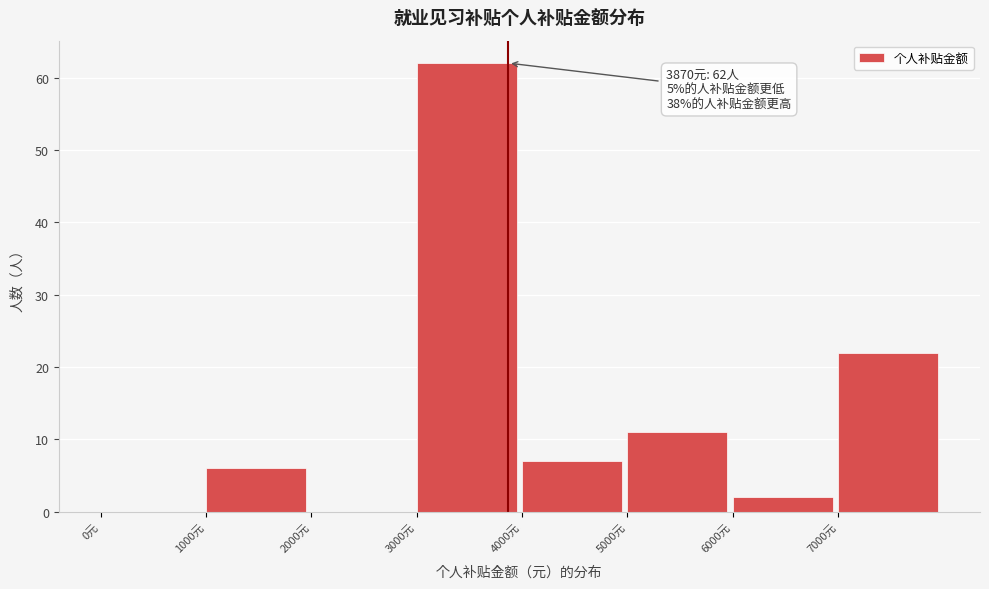

Over which range of the x-axis is the bar tallest?

3000 to 4000